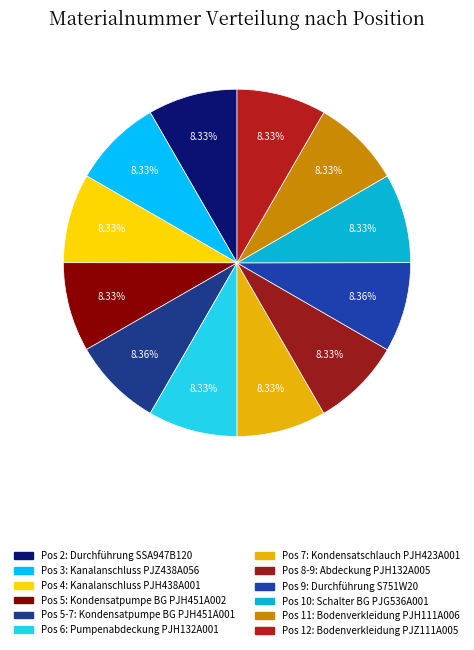

Count the number of slices in the pie.

12